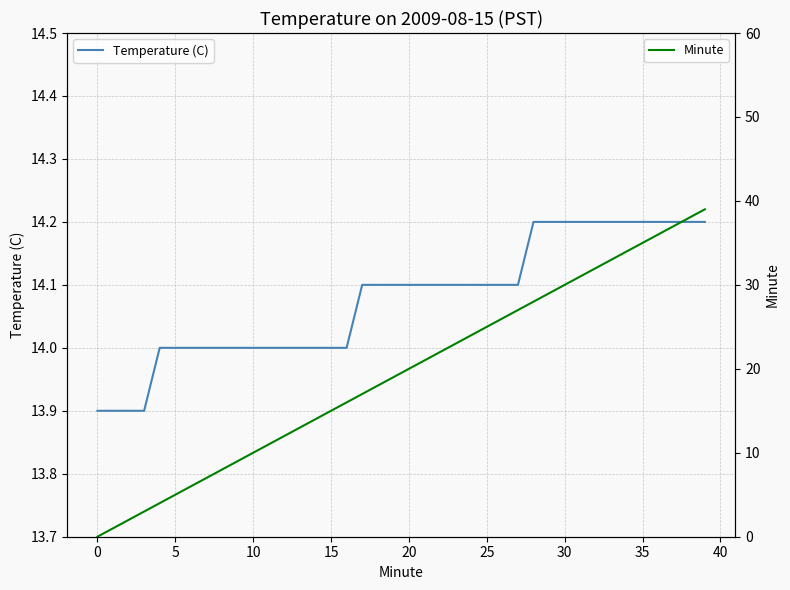

What is the difference between the second highest and minimum values in the Minute series?

38.0